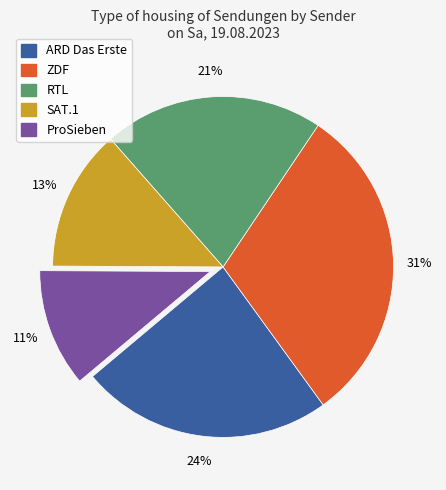

Combined, do SAT.1 and ProSieben account for over 50%?

No